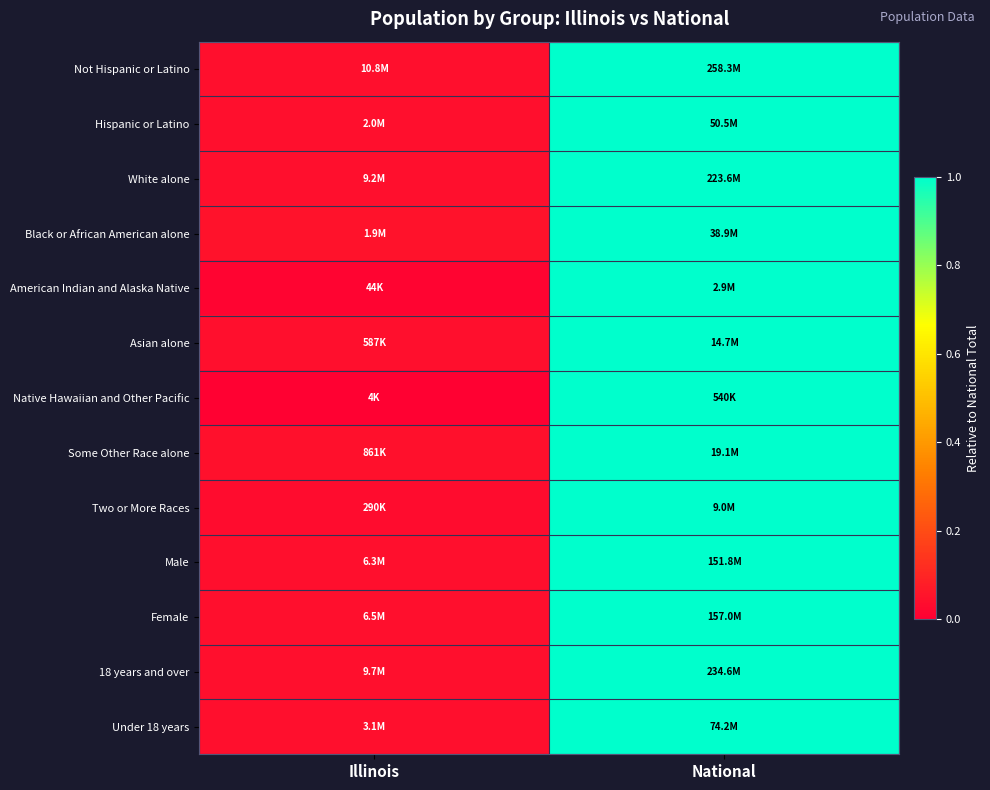

Reading right to left, list all the values displayed in this chart.

Not Hispanic or Latino: National=1.0	Illinois=0.0
Hispanic or Latino: National=1.0	Illinois=0.0
White alone: National=1.0	Illinois=0.0
Black or African American alone: National=1.0	Illinois=0.0
American Indian and Alaska Native: National=1.0	Illinois=0.0
Asian alone: National=1.0	Illinois=0.0
Native Hawaiian and Other Pacific: National=1.0	Illinois=0.0
Some Other Race alone: National=1.0	Illinois=0.0
Two or More Races: National=1.0	Illinois=0.0
Male: National=1.0	Illinois=0.0
Female: National=1.0	Illinois=0.0
18 years and over: National=1.0	Illinois=0.0
Under 18 years: National=1.0	Illinois=0.0